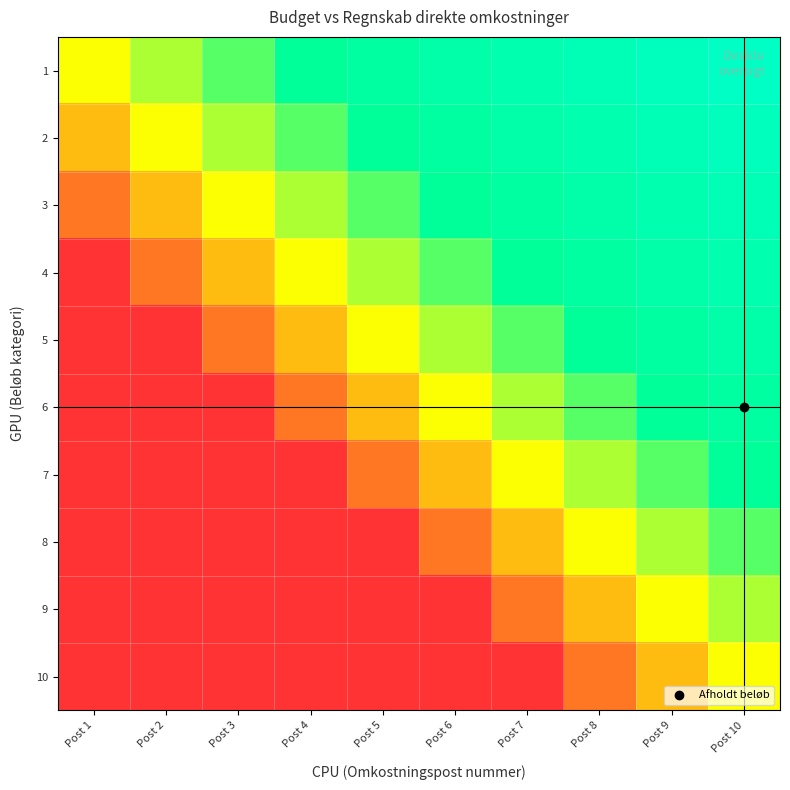

List the series in order of their peak value, lowest first.

10, 9, 8, 7, 6, 5, 4, 3, 2, 1